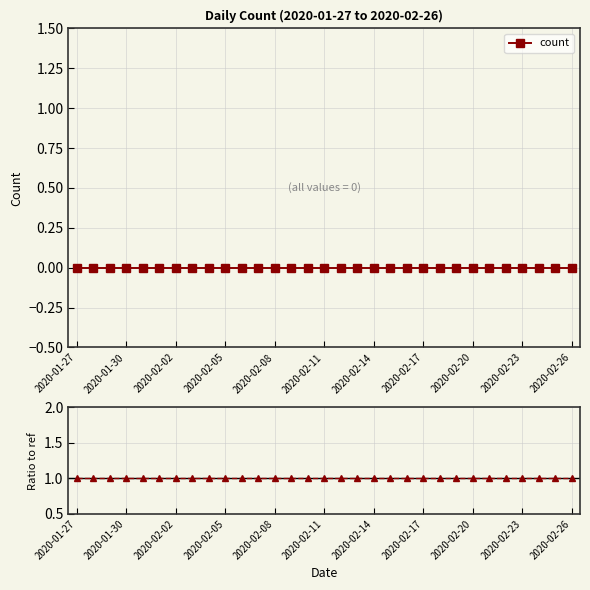

At which category is the sum across all series the highest?

2020-01-27